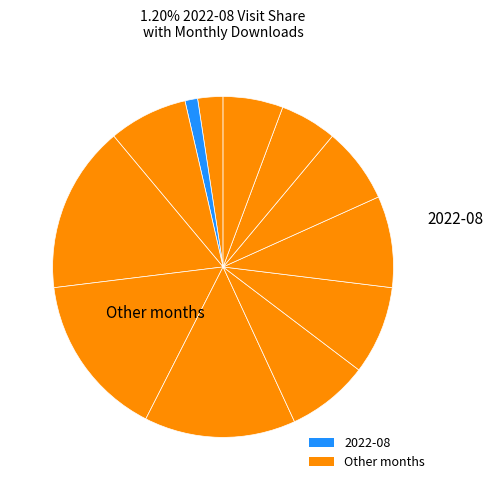

How many slices are in this pie chart?

12